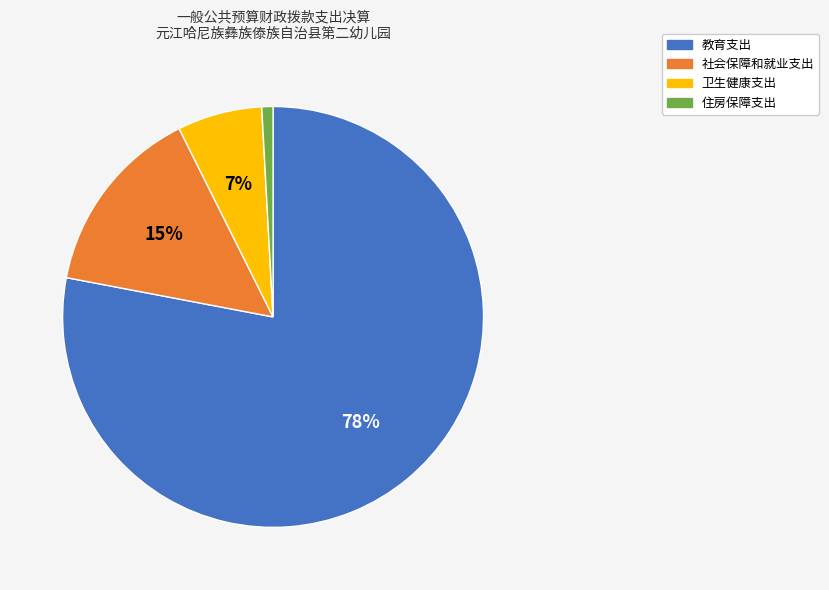

Which has a higher value, 卫生健康支出 or 教育支出?

教育支出